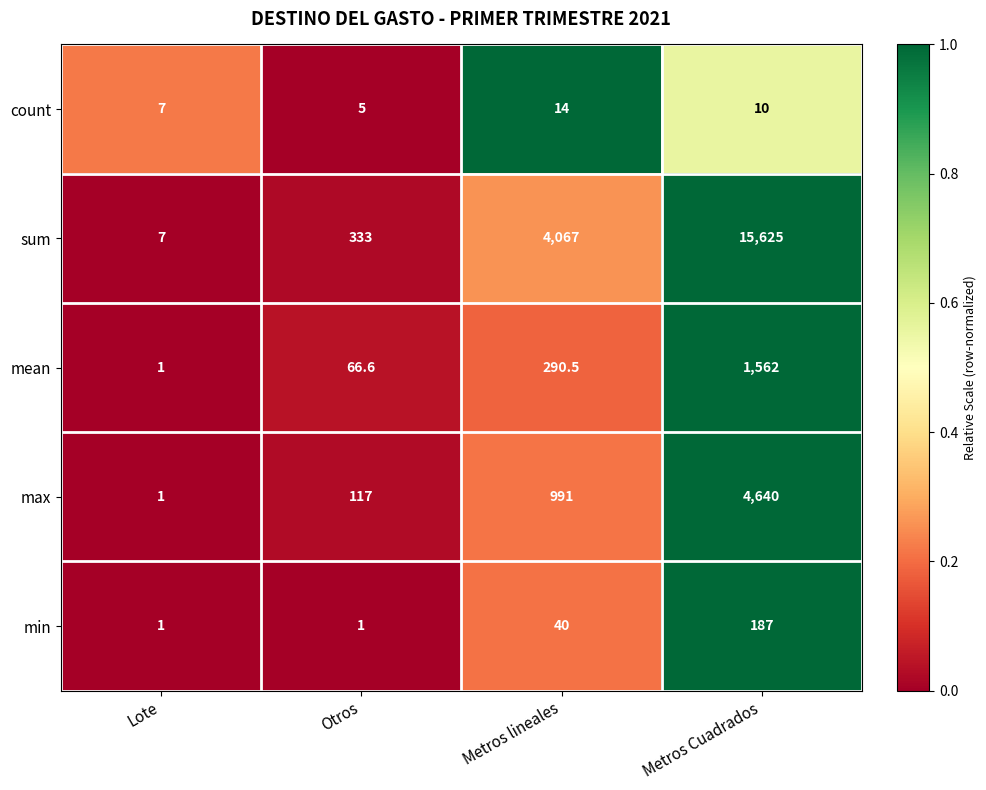

Which series has the widest spread of values?

sum